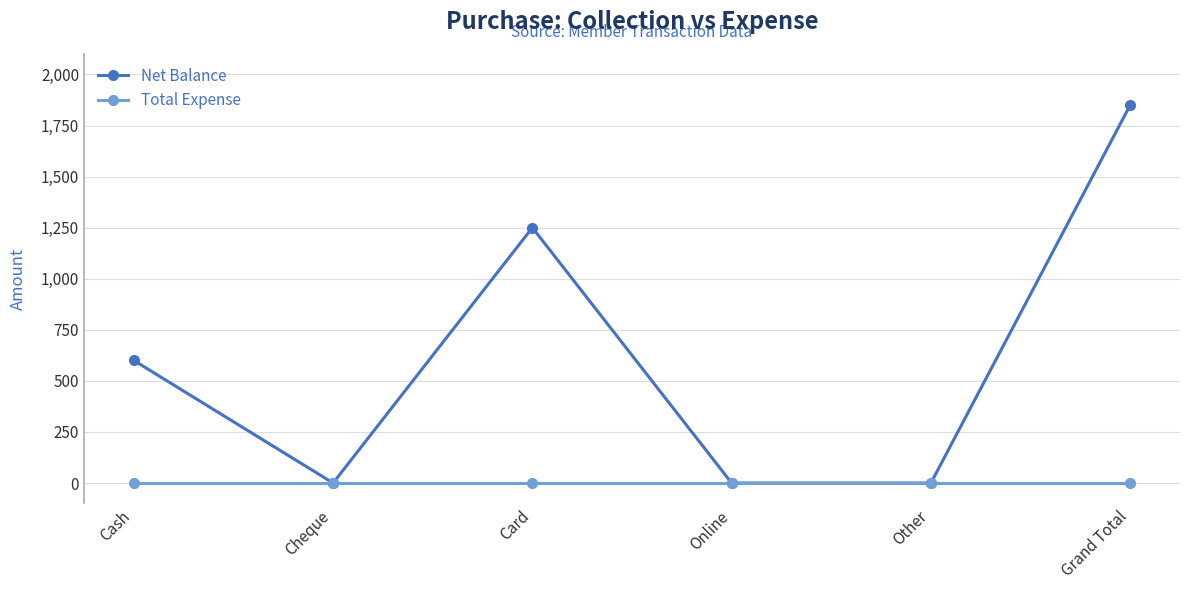

List the series in order of their peak value, highest first.

Net Balance, Total Expense